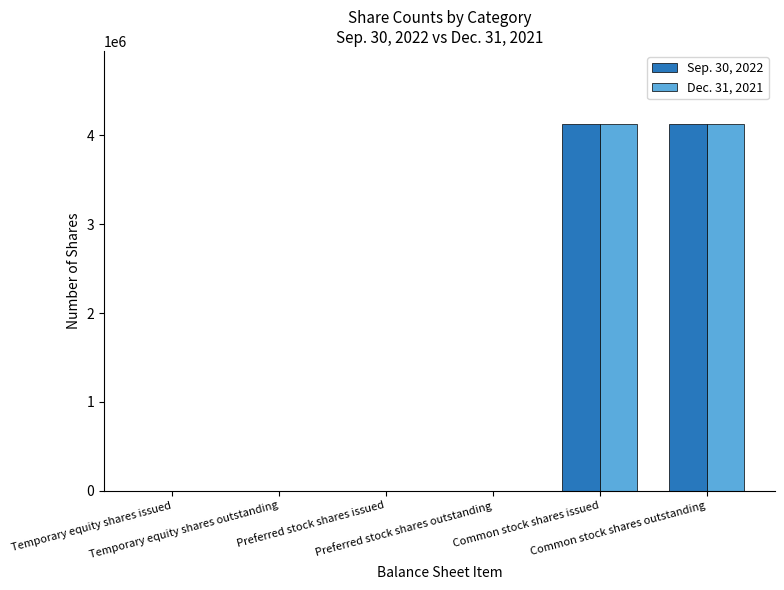

What are all the series names shown in the legend?

Sep. 30, 2022, Dec. 31, 2021